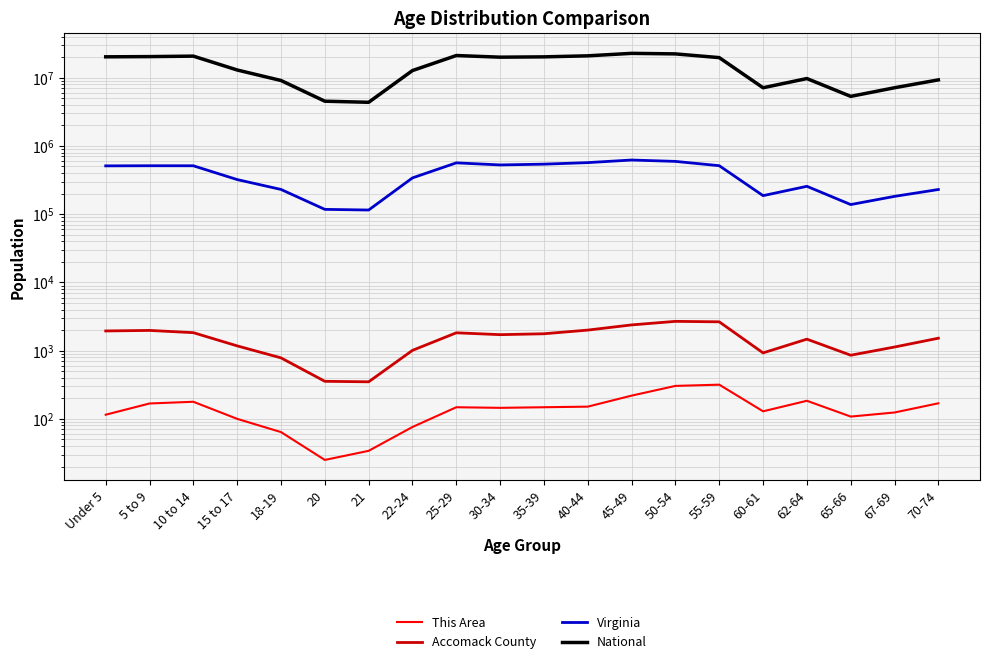

What are all the series names shown in the legend?

This Area, Accomack County, Virginia, National